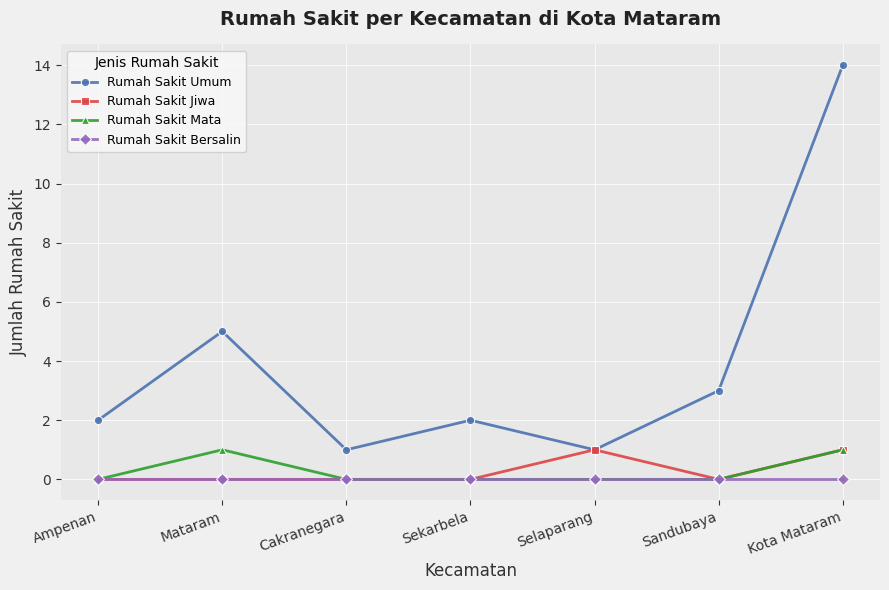

What is the difference between the maximum and second lowest values in the Rumah Sakit Umum series?

13